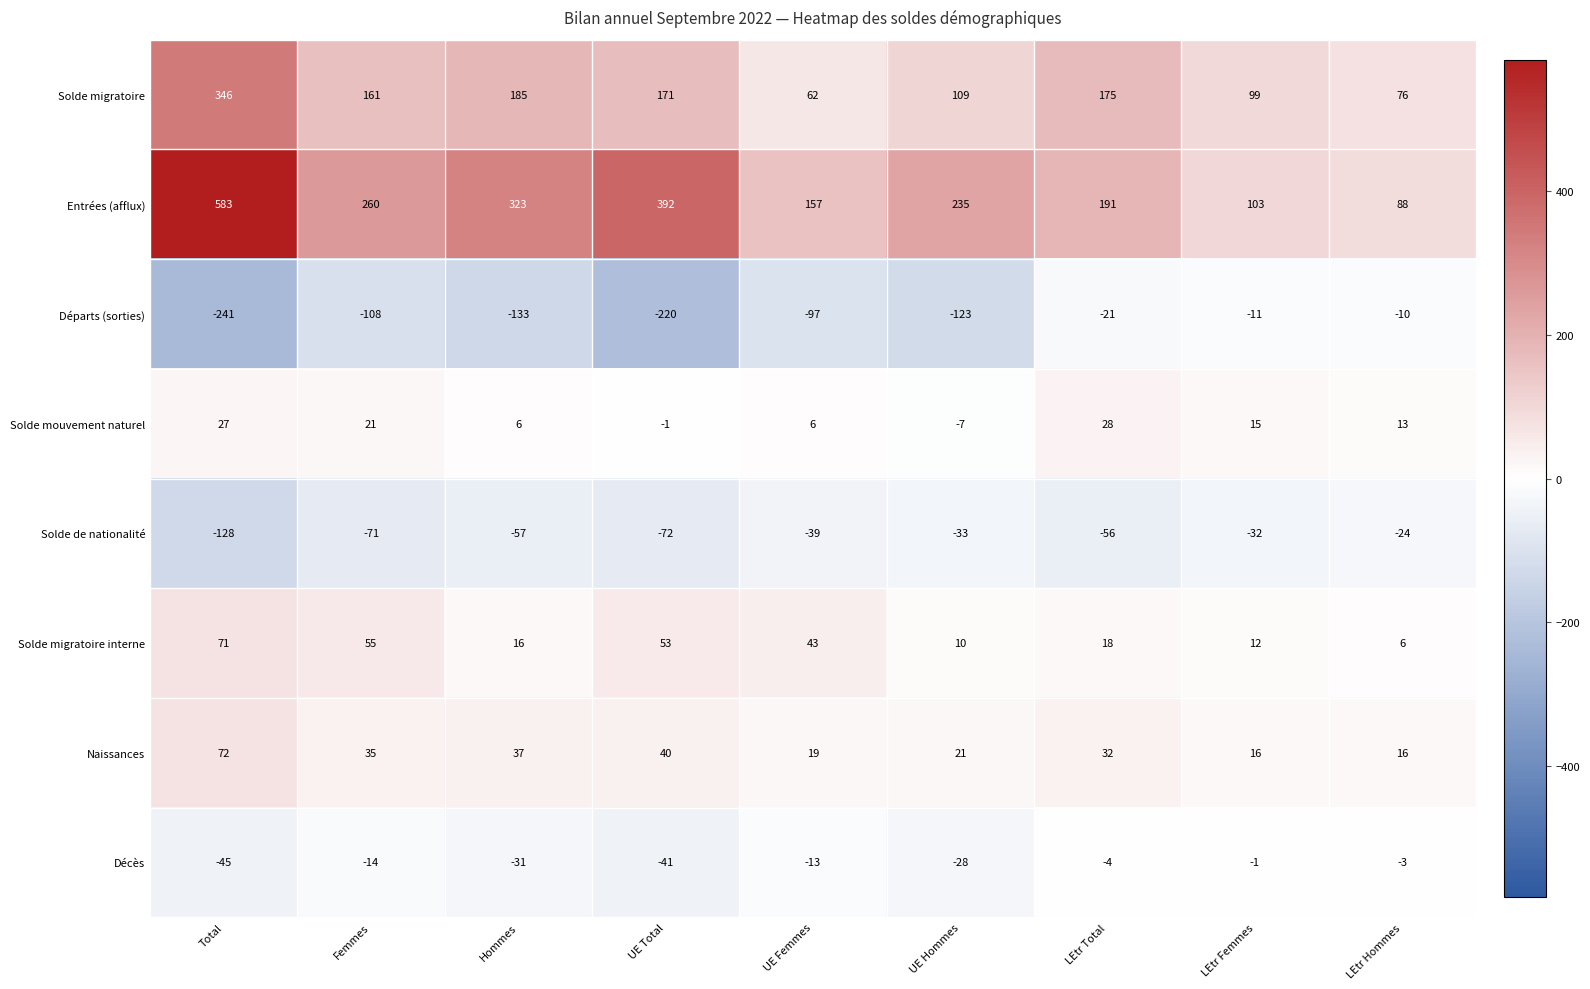

What is the sum of all Départs (sorties) values?

-964